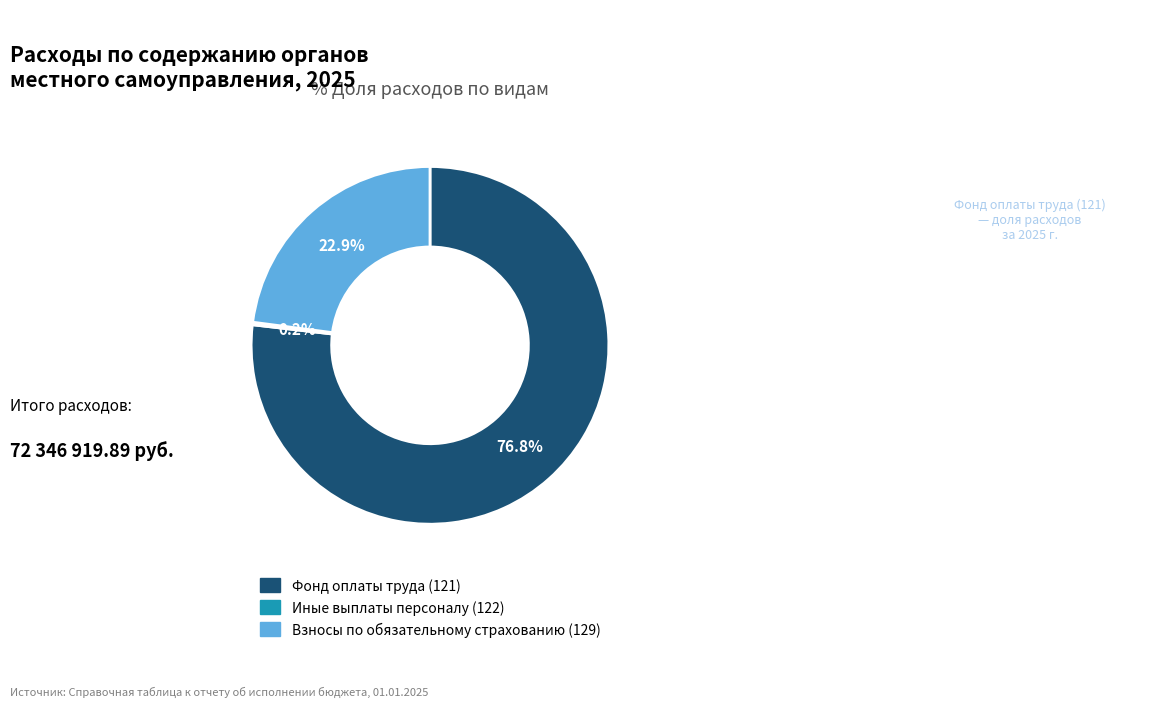

What portion of the pie excludes Взносы по обязательному страхованию (129)?

77.1%